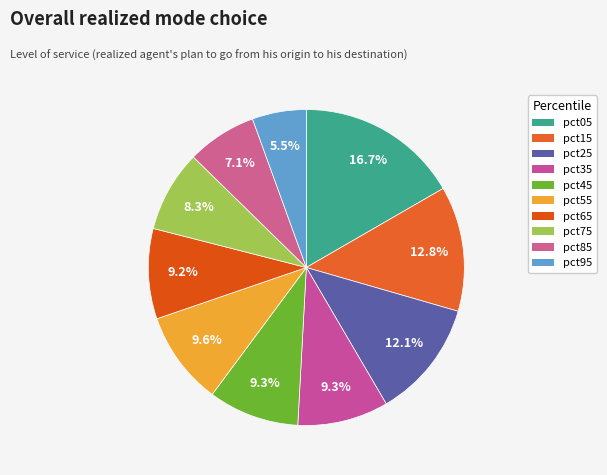

Count the number of slices in the pie.

10